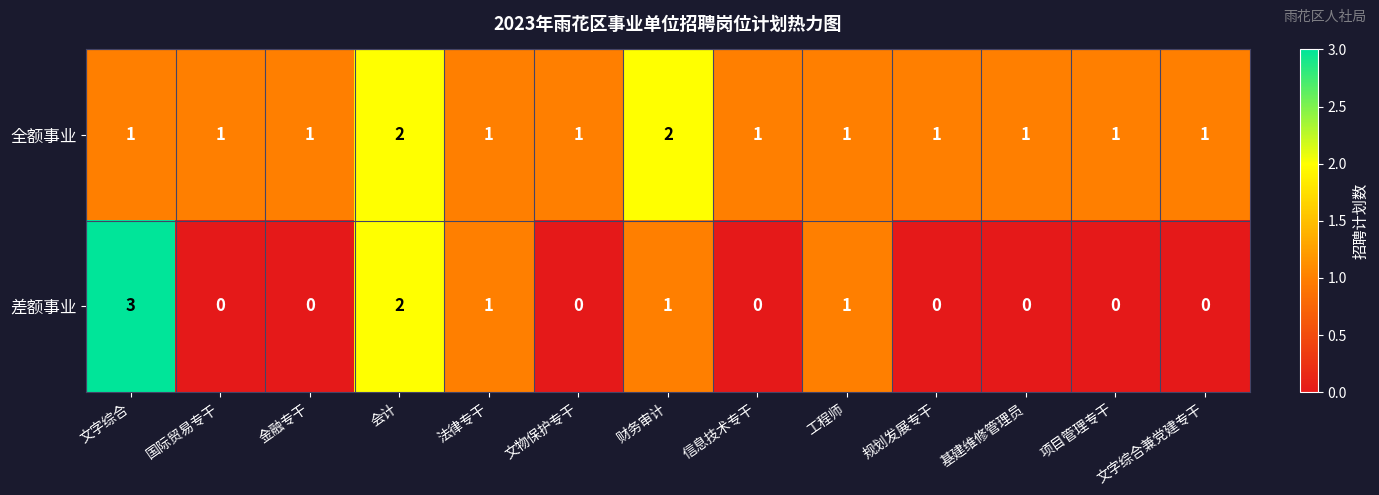

Is it true that 全额事业 equals 2 at 规划发展专干?

False